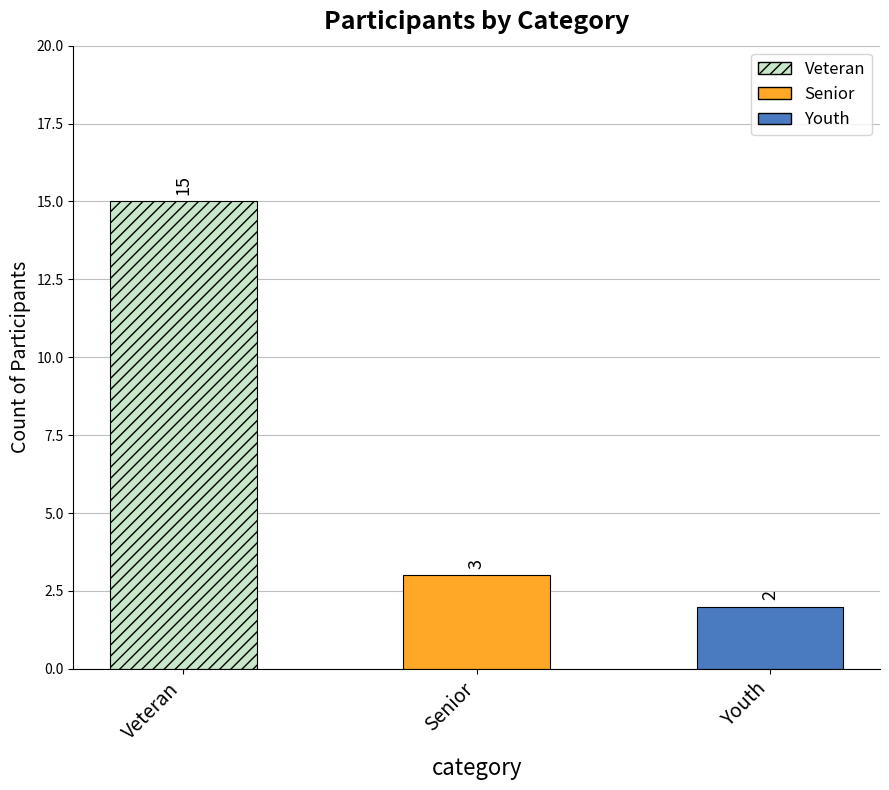

Which category has the lowest value across all series?

Youth